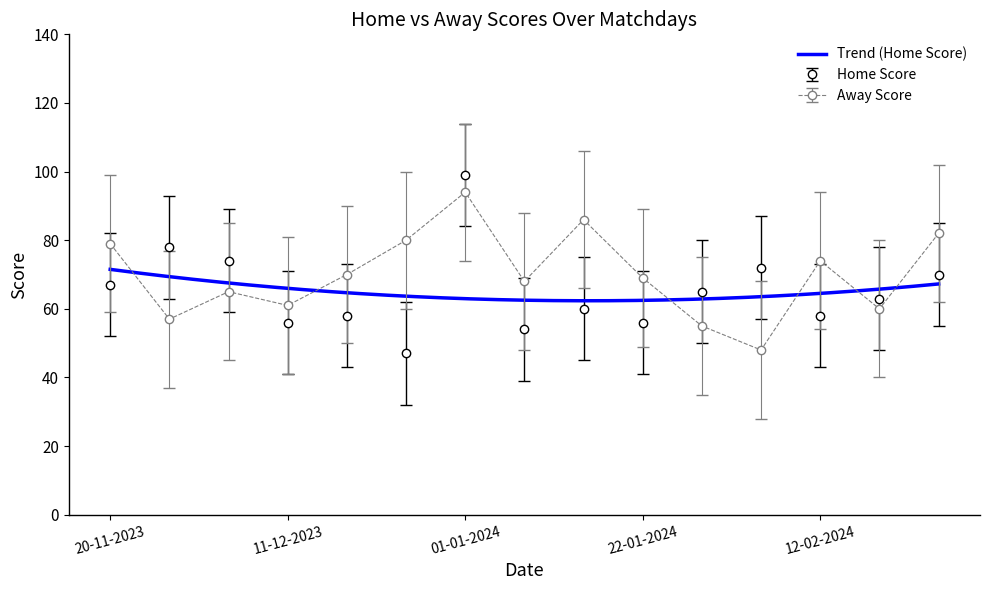

Where does the Away Score series first go above 49?

20-11-2023